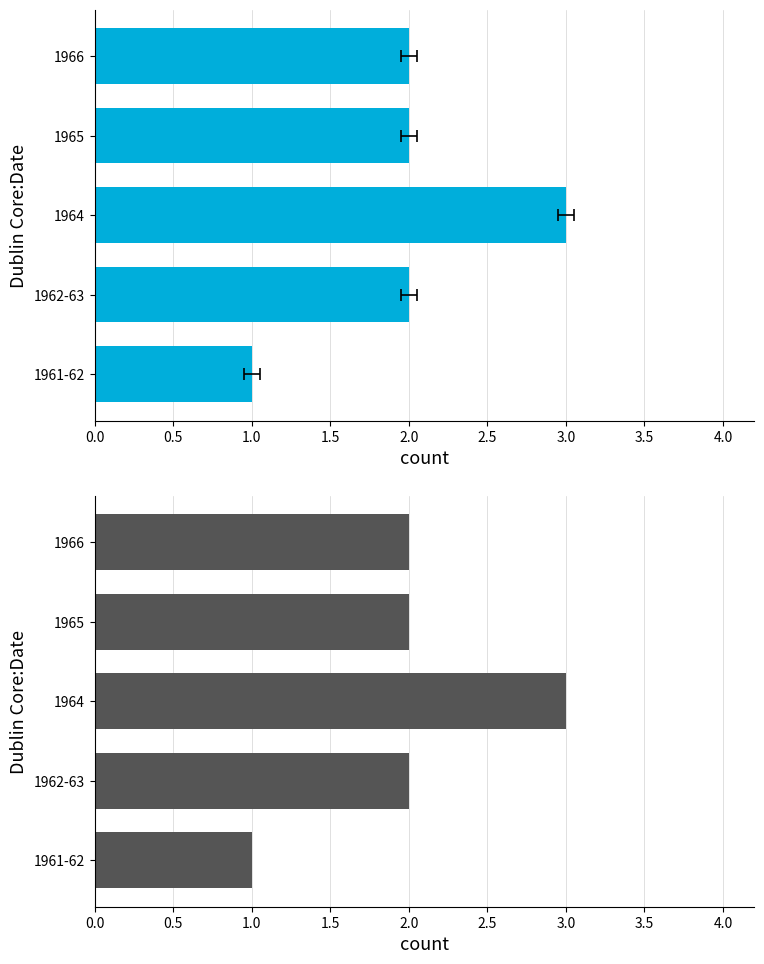

True or false: the data shows 1 at 1962-63.

False